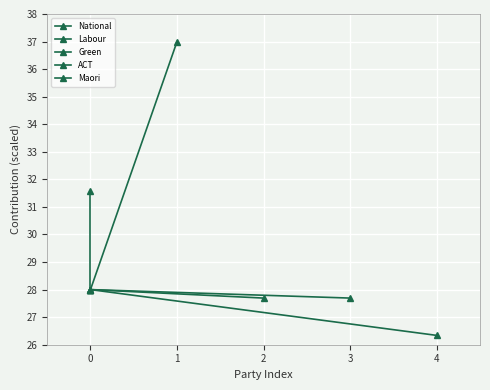

At 0, list the series in order from largest to smallest.

Labour, National, Green, ACT, Maori